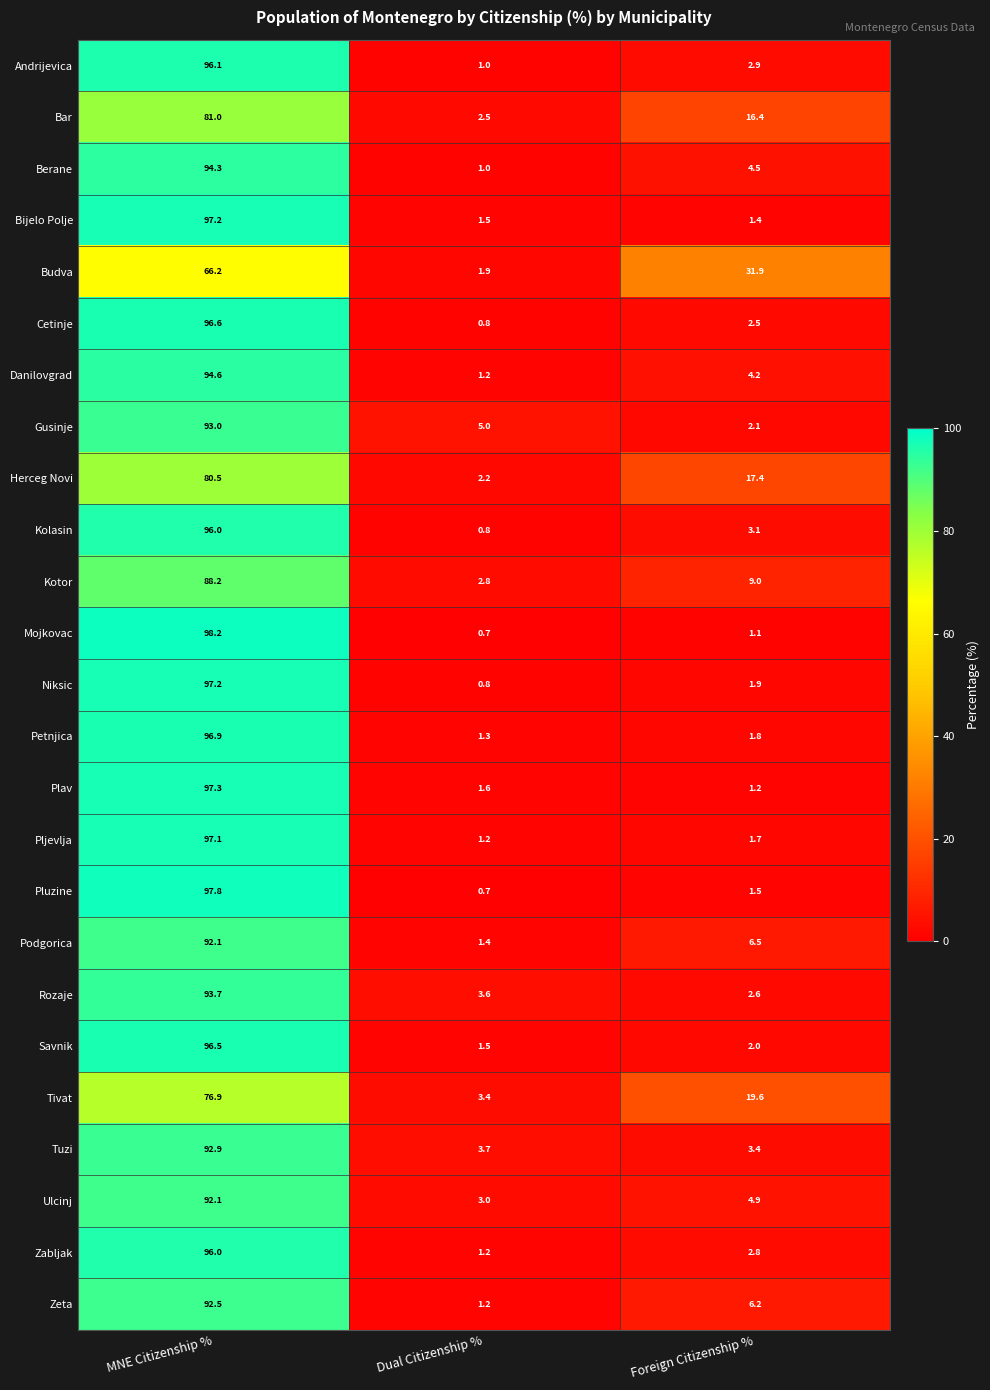

At which category is the sum across all series the highest?

MNE Citizenship %